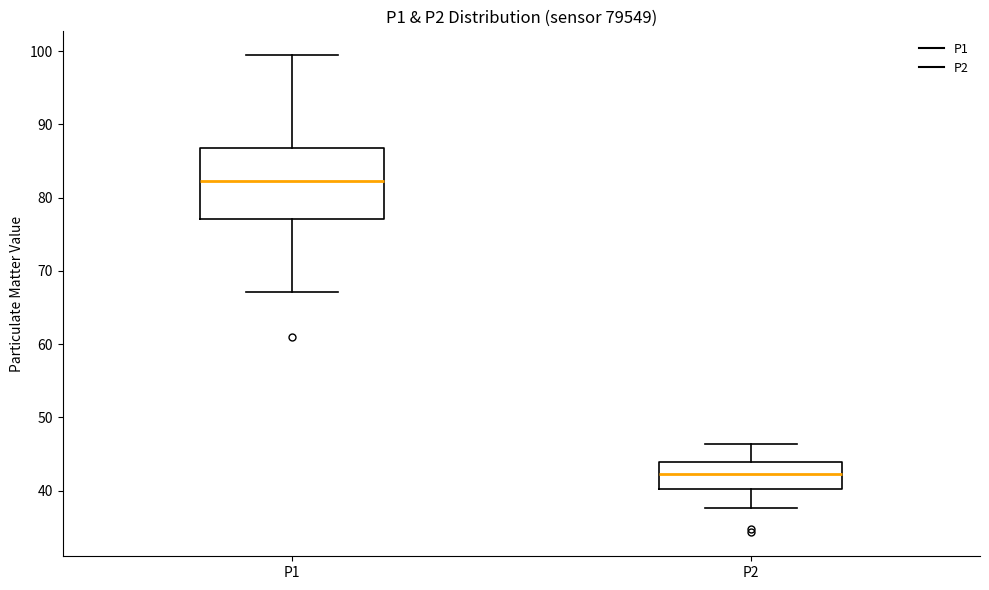

Reading left to right, read every box against the y-axis: the position of its median line, the range the box covers, and the ends of its whiskers. The values are not printed on the chart, so give them approximately, as read against the axis.

P1: median 82, box 77 to 87, whiskers 67 to 99
P2: median 42, box 40 to 44, whiskers 38 to 46